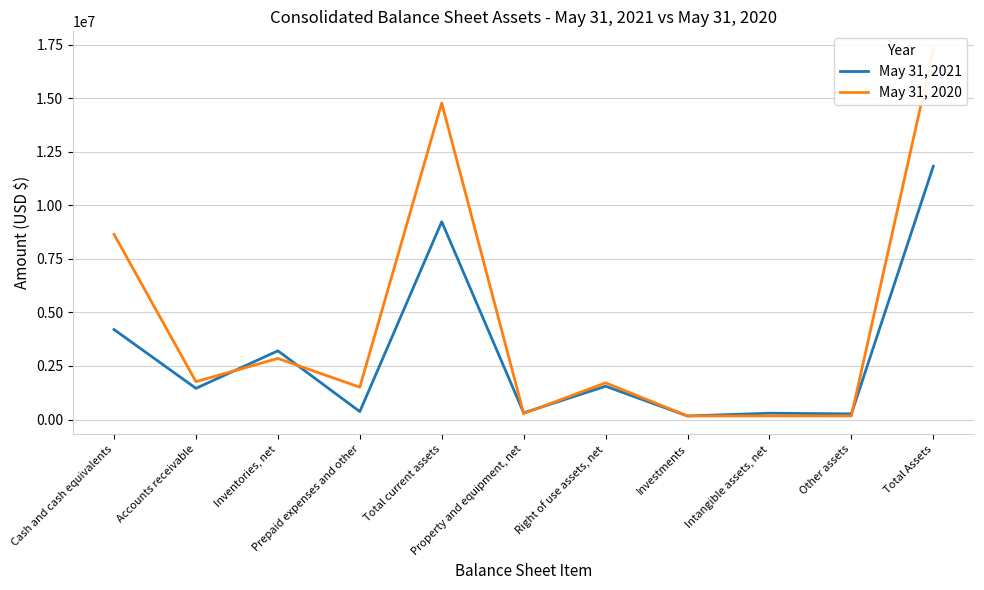

What are all the series names shown in the legend?

May 31, 2021, May 31, 2020